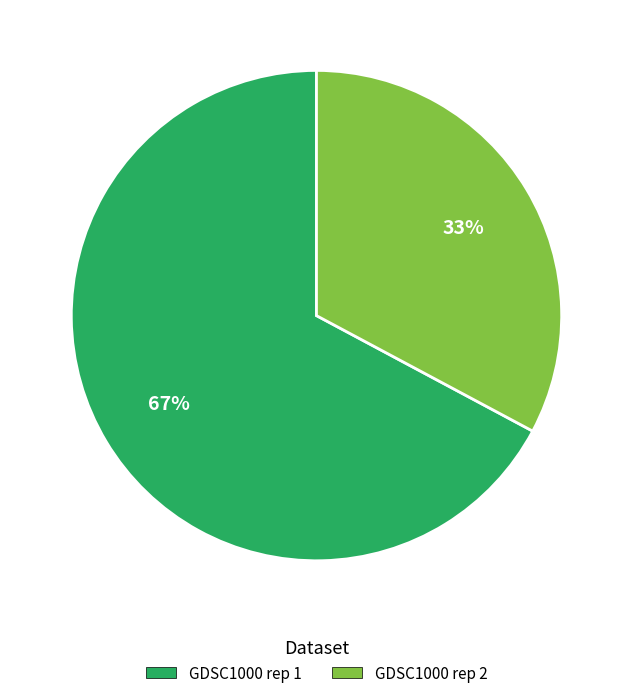

Count the number of slices in the pie.

2